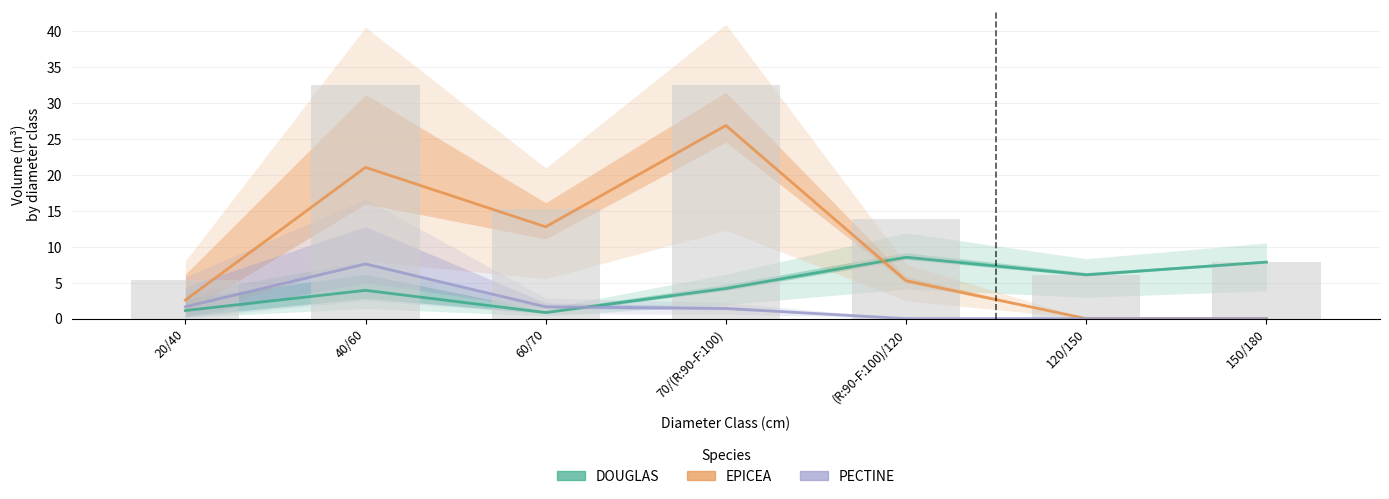

Between 20/40 and 70/(R:90-F:100), which series saw the biggest shift?

EPICEA